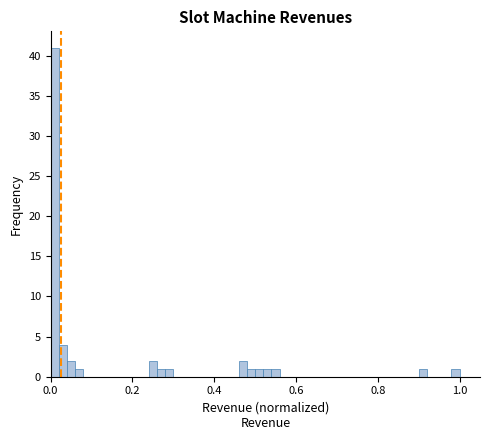

Read against the x-axis, roughly where is the centre of the tallest bar?

0.02